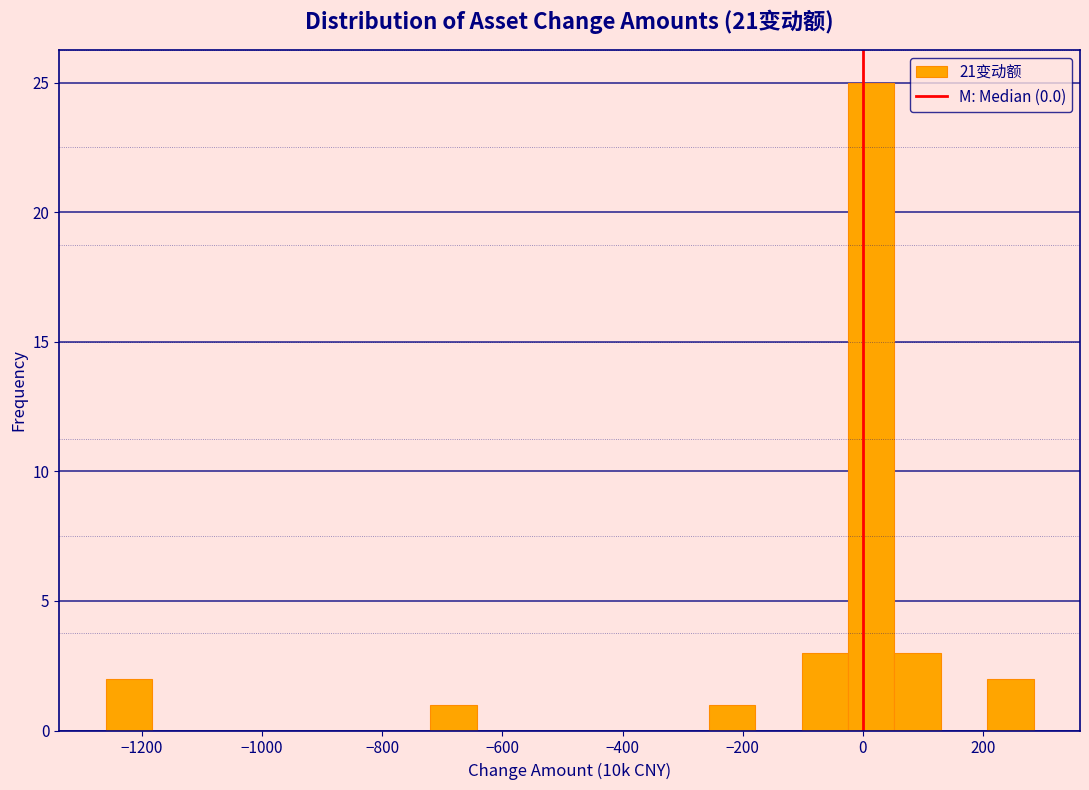

Around what value on the x-axis is the tallest bar? Give the approximate position of its centre, as read against the axis.

20